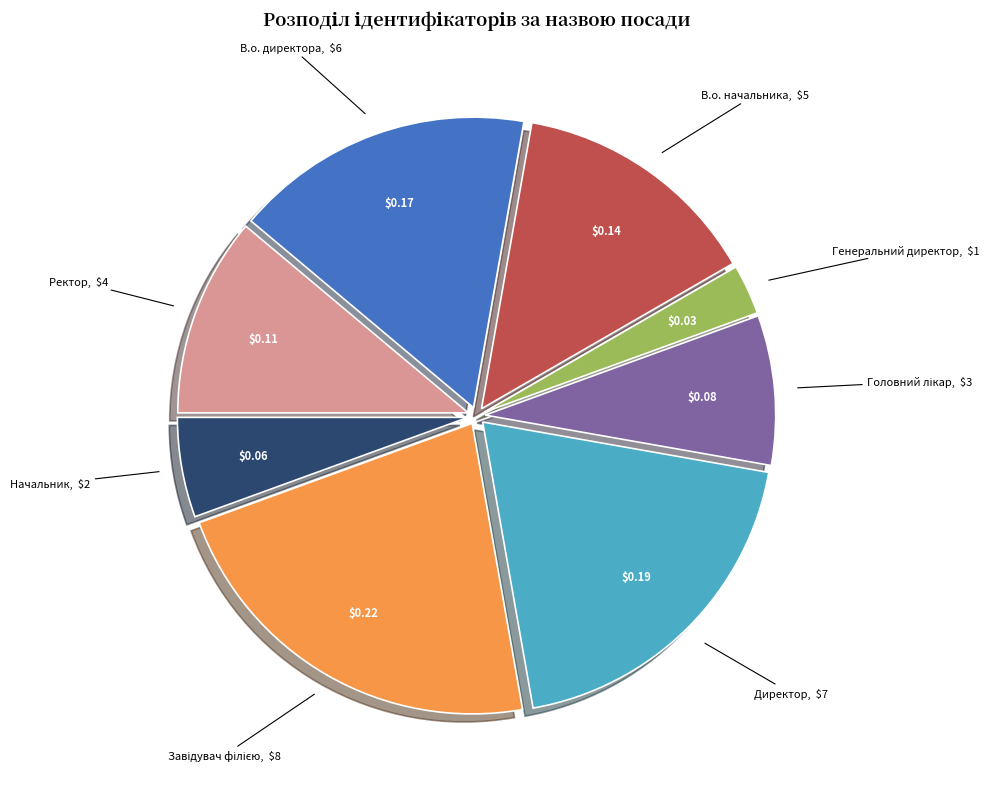

How many segments does this pie chart have?

8